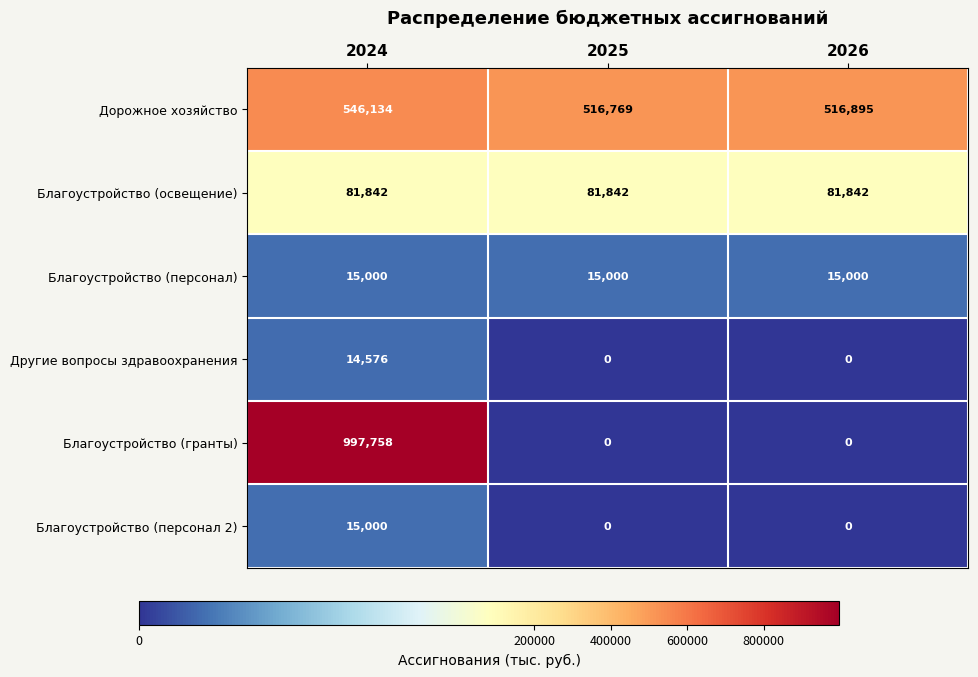

What is the greatest value displayed?

997758